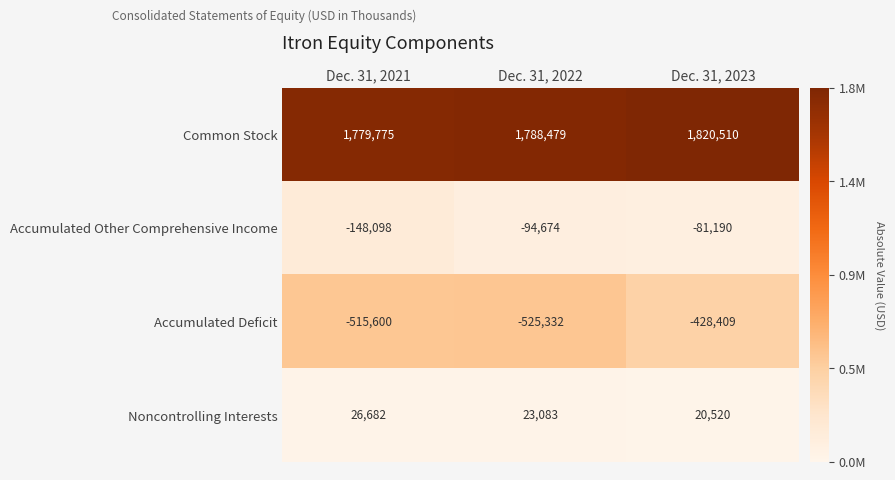

Is it true that Common Stock equals 1779775 at Dec. 31, 2021?

True